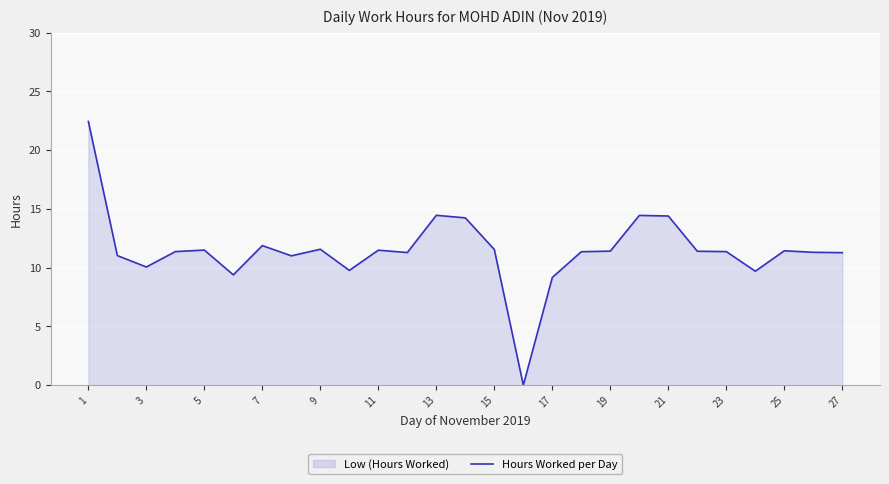

Between 27 and 3, which is larger?

27